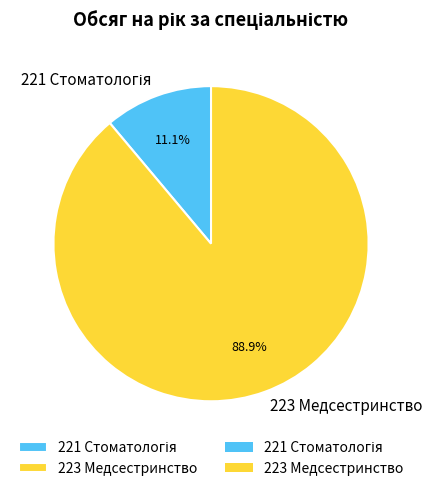

To the nearest percent, what is the difference between the largest and smallest slice percentages?

78%